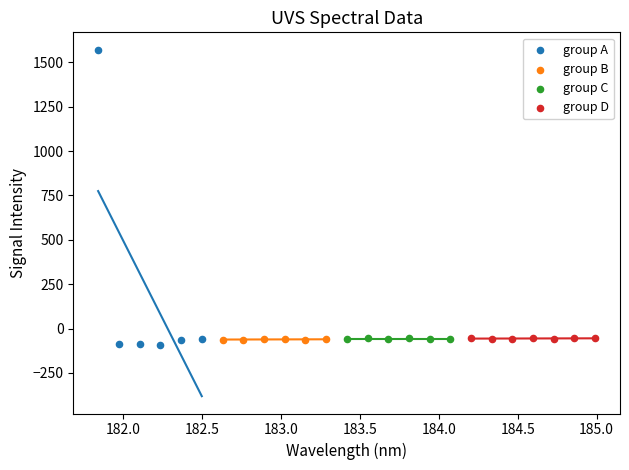

Which series has the widest spread of Y values?

group A